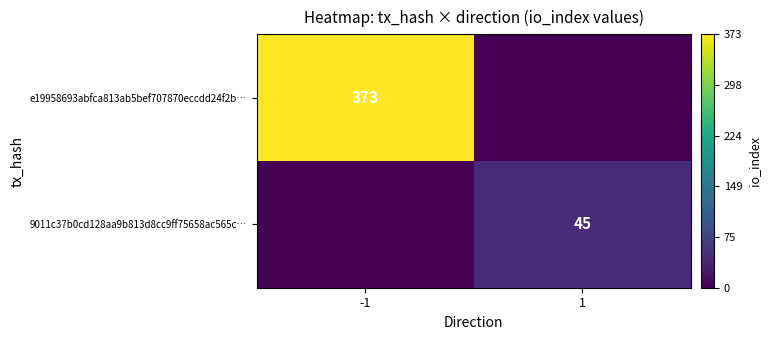

Between -1 and 1, which is larger?

-1